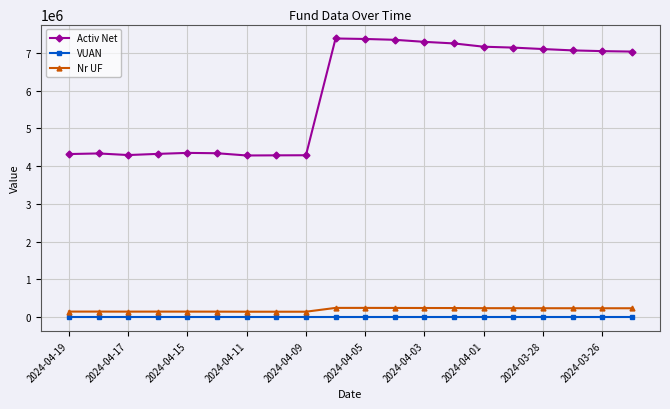

True or false: Activ Net has more than 2 points higher than both neighbors.

True